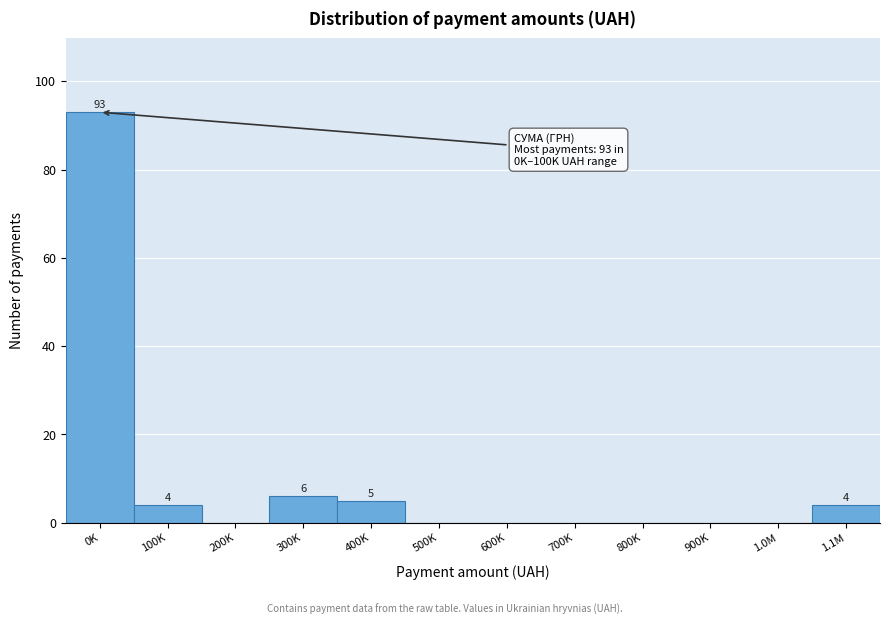

What is the greatest value displayed?

93